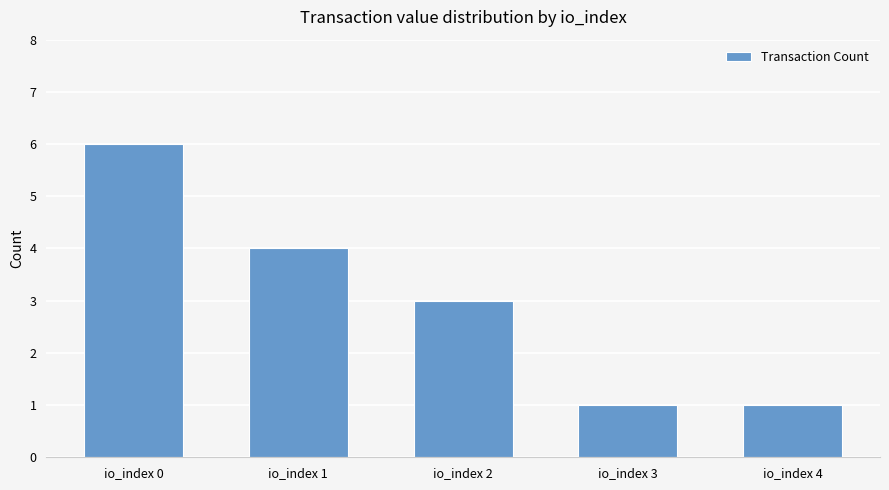

Approximately how many times larger is the value at io_index 0 compared to io_index 3?

6.0